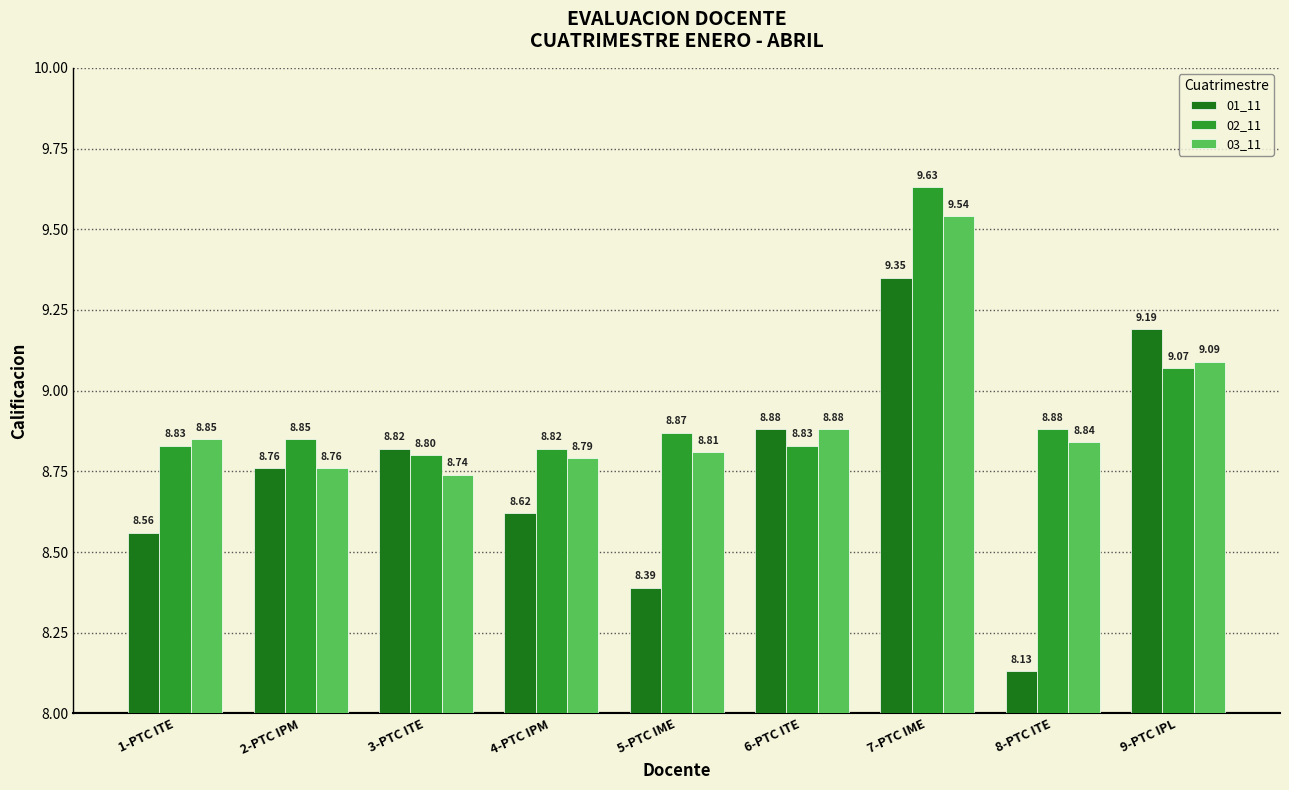

Which series has the widest spread of values?

01_11